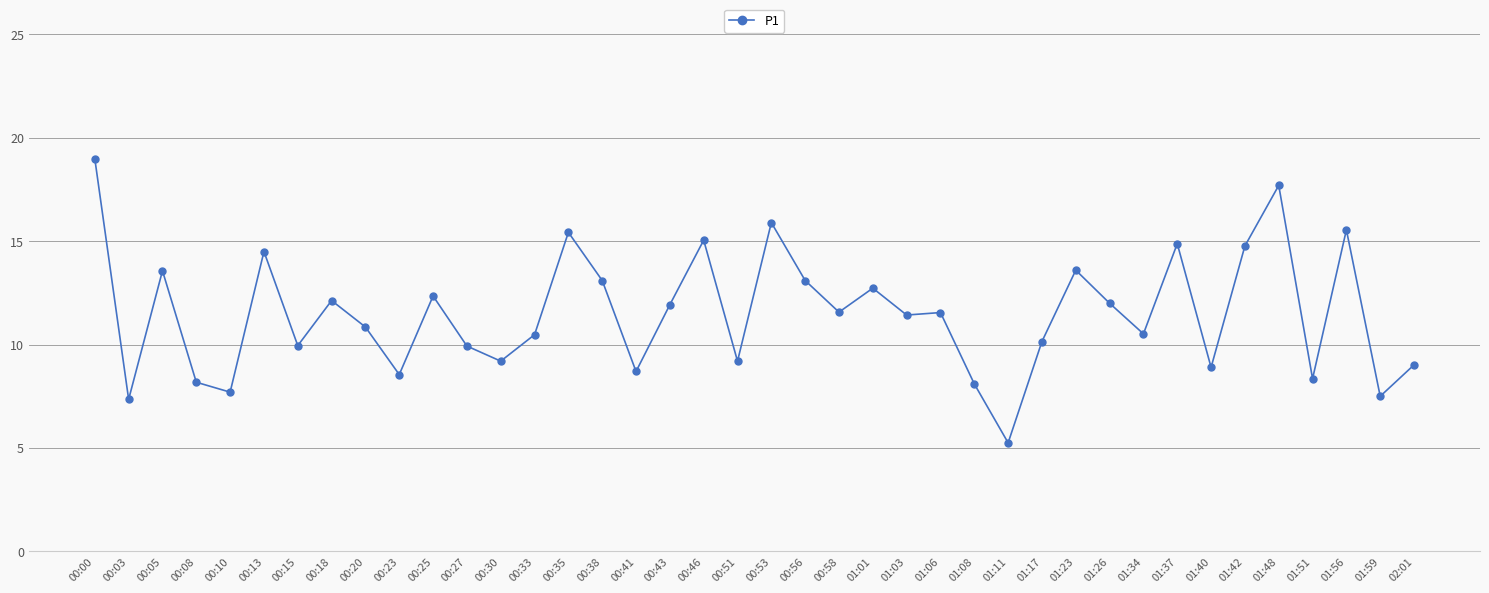

Count the number of values greater than 11.

21